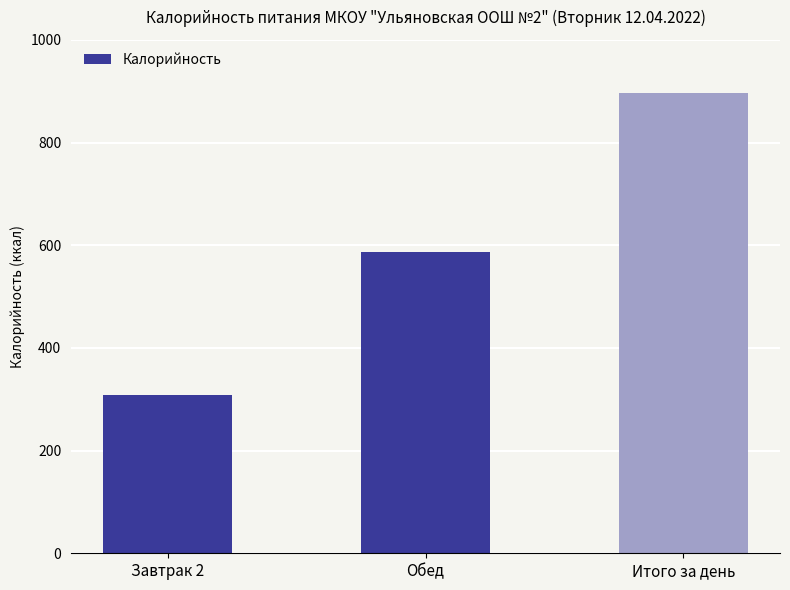

Is it true that the value at Завтрак 2 is 308.4?

True